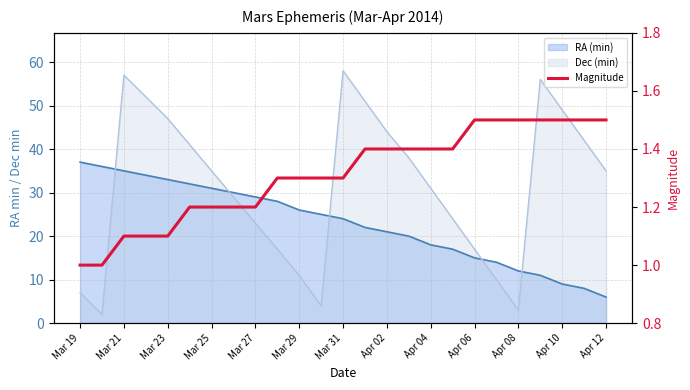

The value at Apr 10 is 2.7. True or false?

False